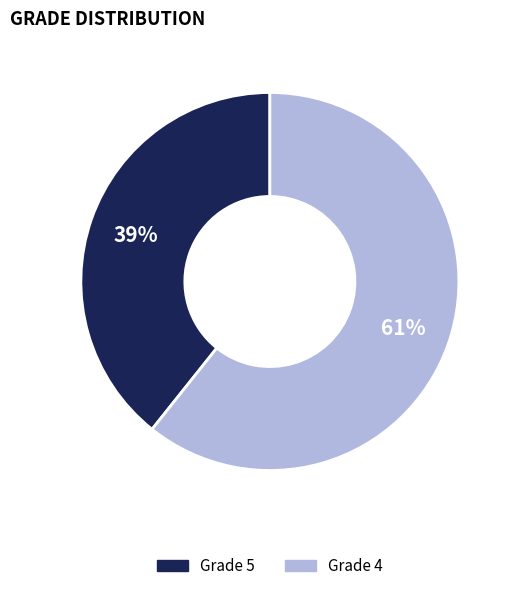

Does any single category account for the majority?

Yes